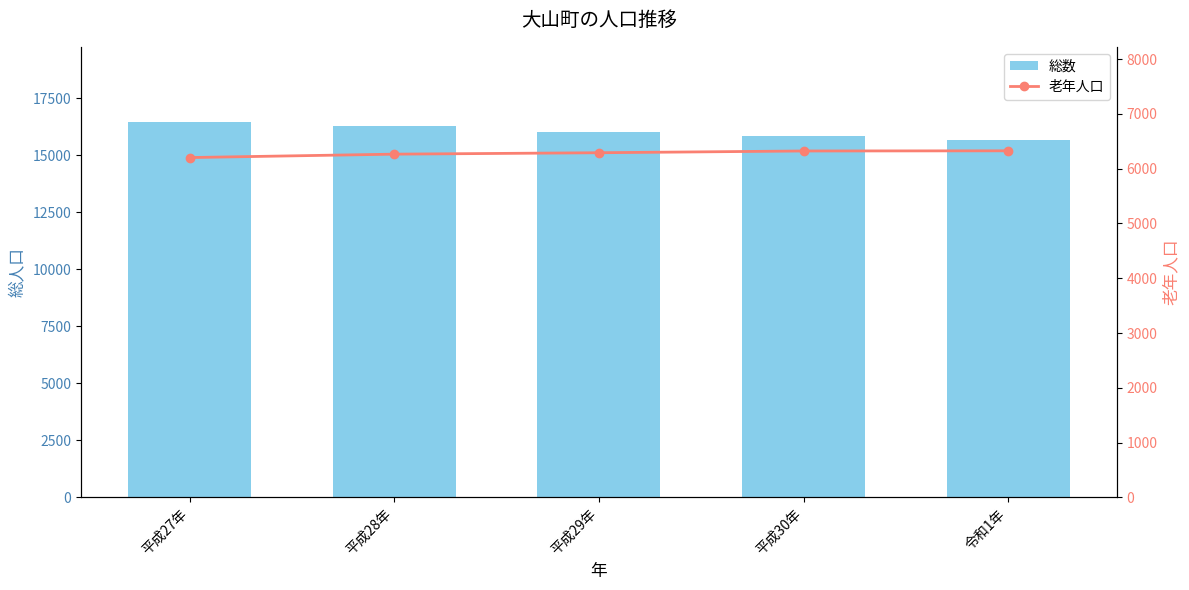

Which has a higher value, 平成27年 or 平成29年?

平成27年